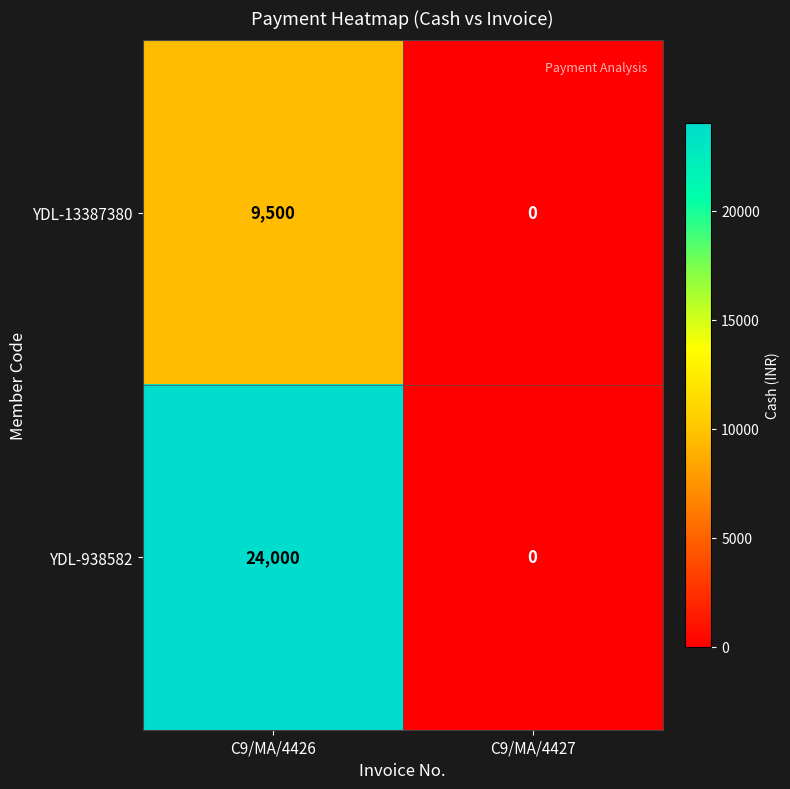

What is the sum of all YDL-13387380 values?

9500